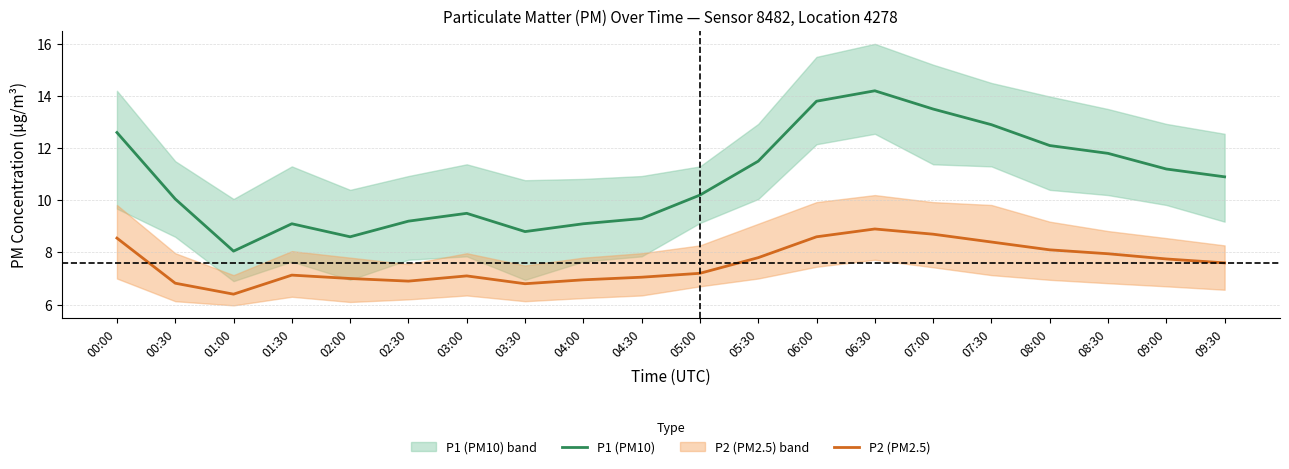

What is the value of the P1 (PM10) point at the 18th from the left?

11.8